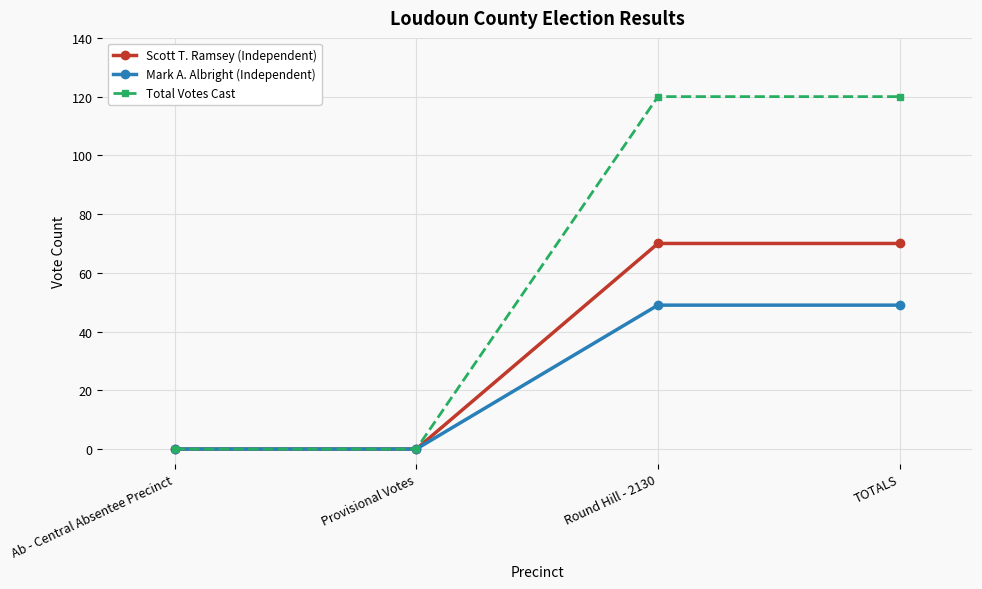

What is the value of the Mark A. Albright (Independent) point at the 3rd from the left?

49